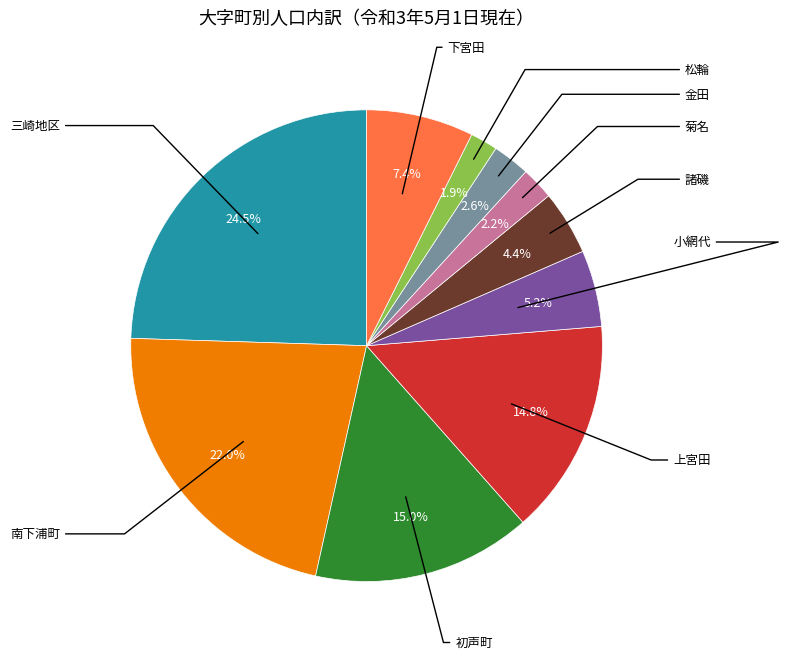

Is there any slice that represents more than half of the pie?

No